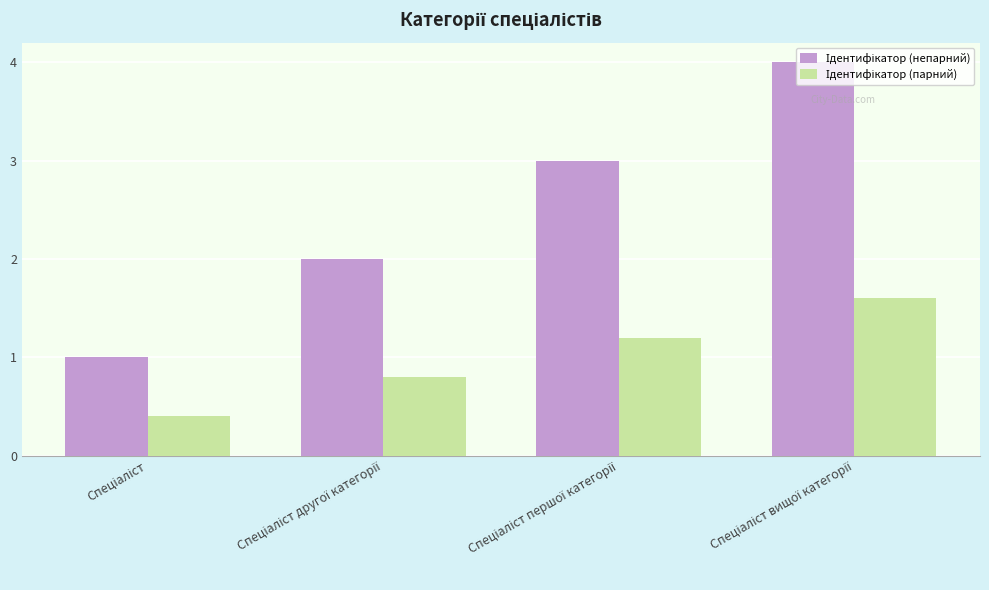

What is the greatest value displayed?

4.0